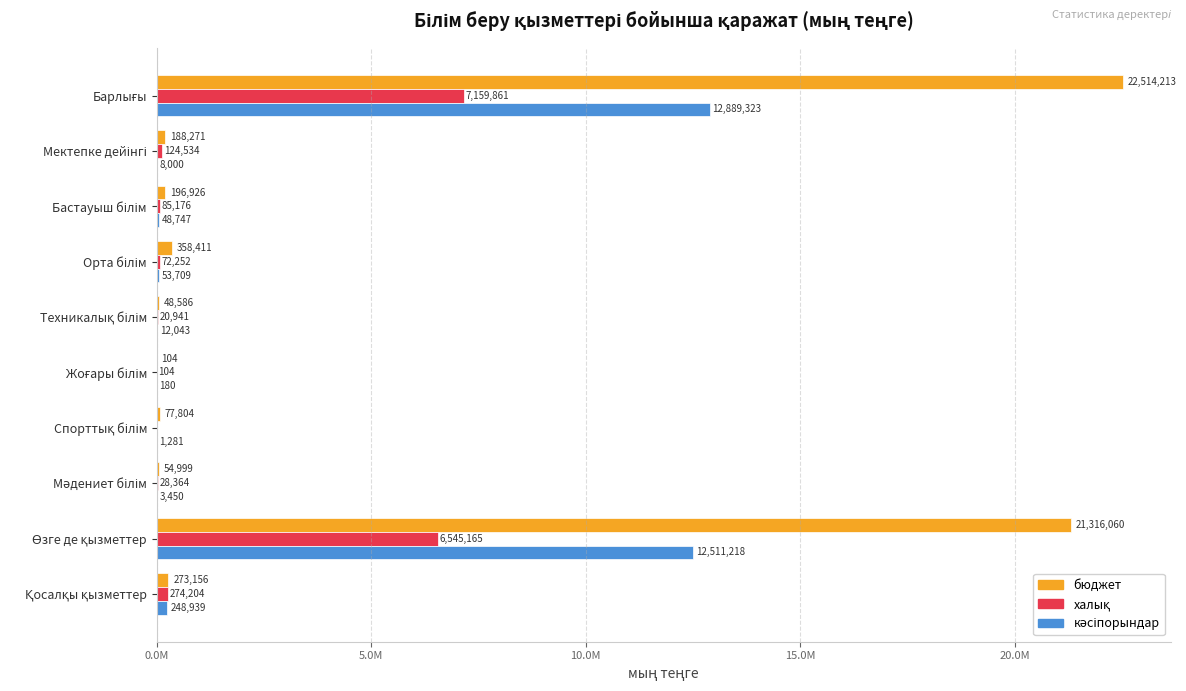

What is the difference between the maximum and second lowest values in the бюджет series?

22465627